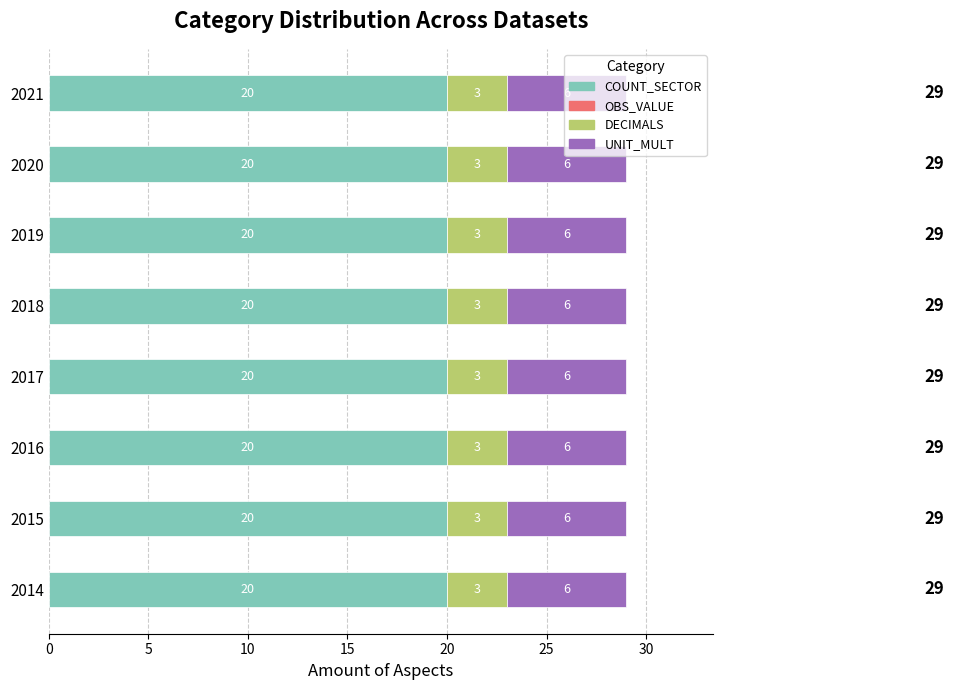

What is the sum of all COUNT_SECTOR values?

160